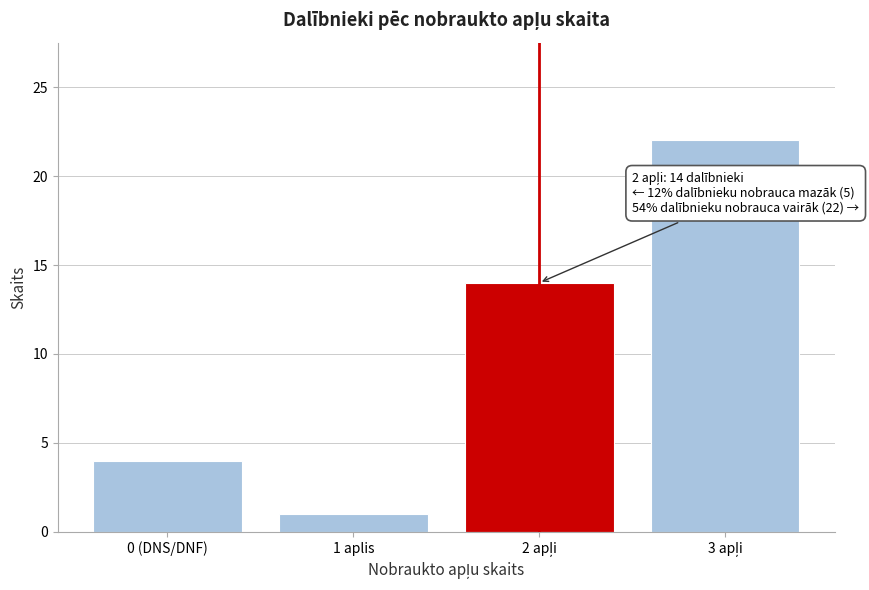

Reading right to left, list all the values displayed in this chart.

22	14	1	4